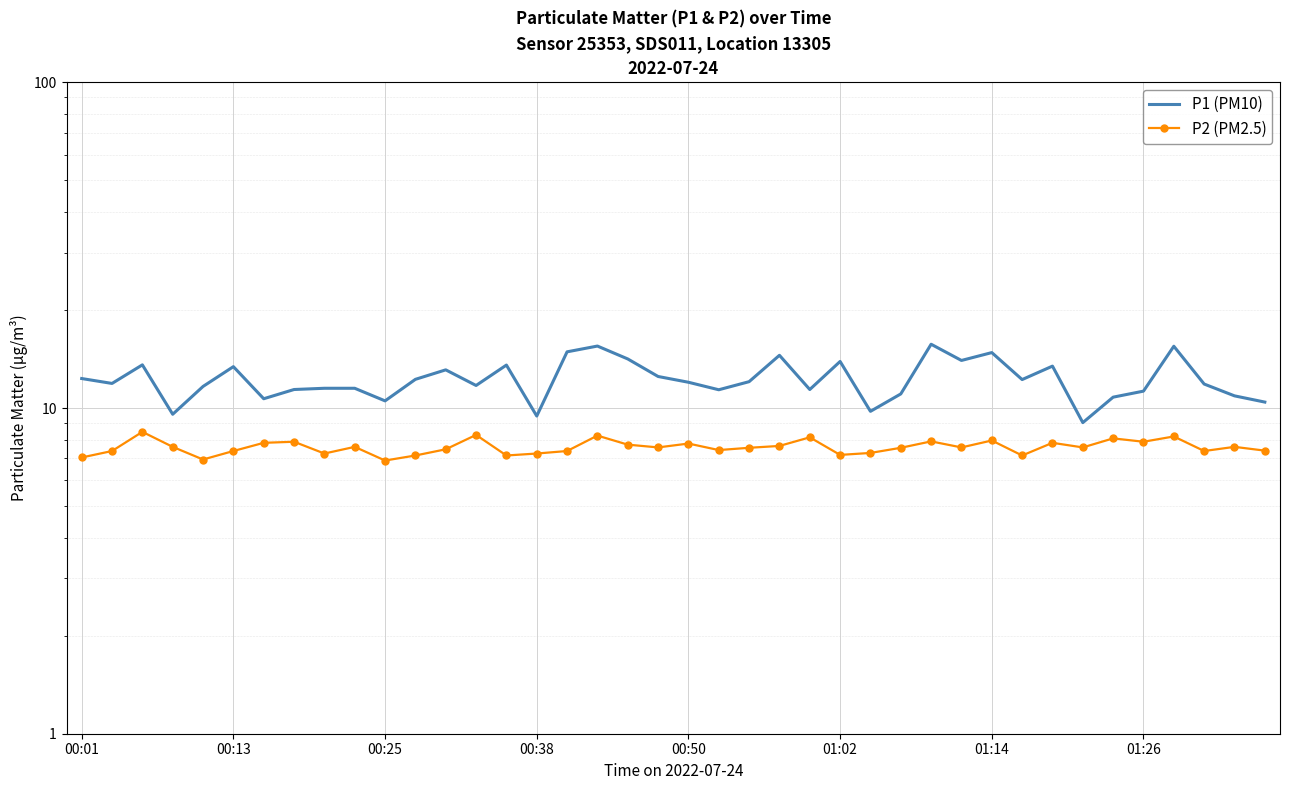

Is this an area chart (filled region under the line)?

No